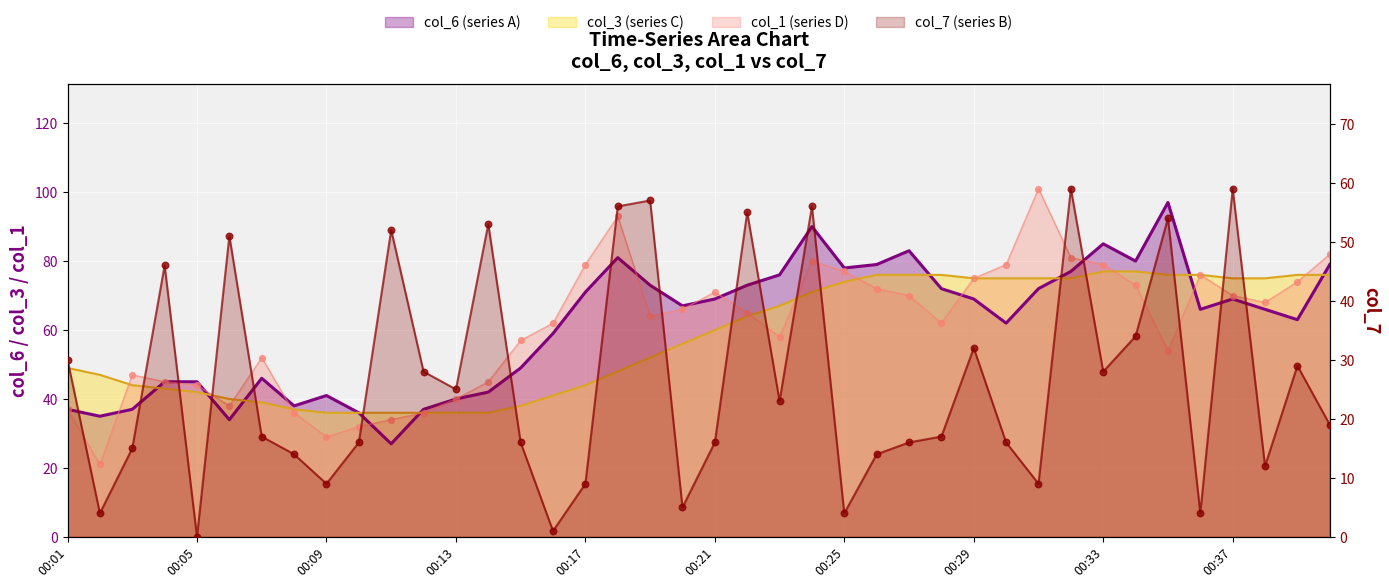

Which series reaches the minimum Y coordinate?

col_7